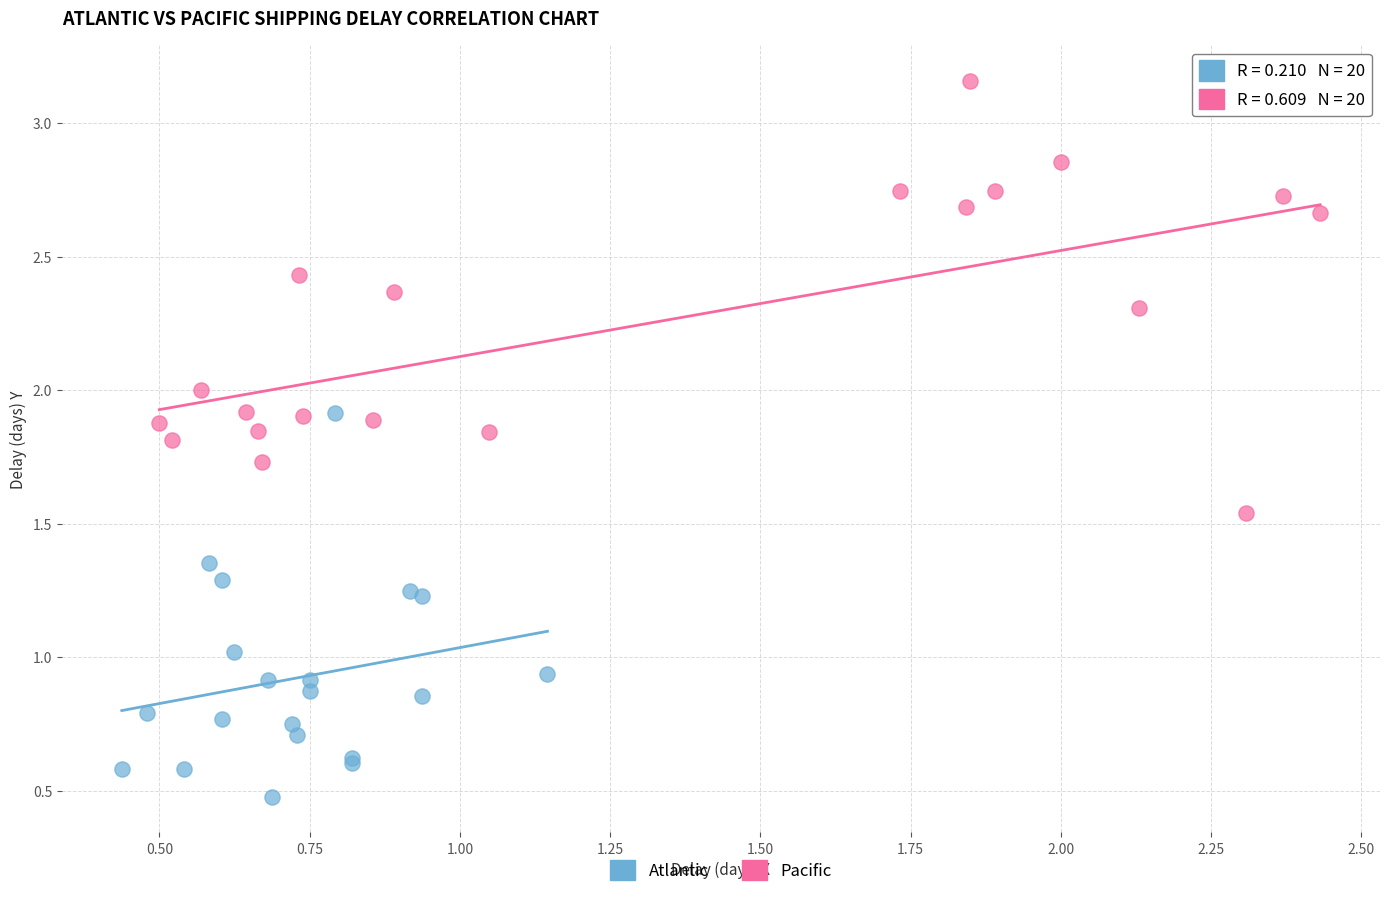

Which series contains the highest Y value?

Pacific